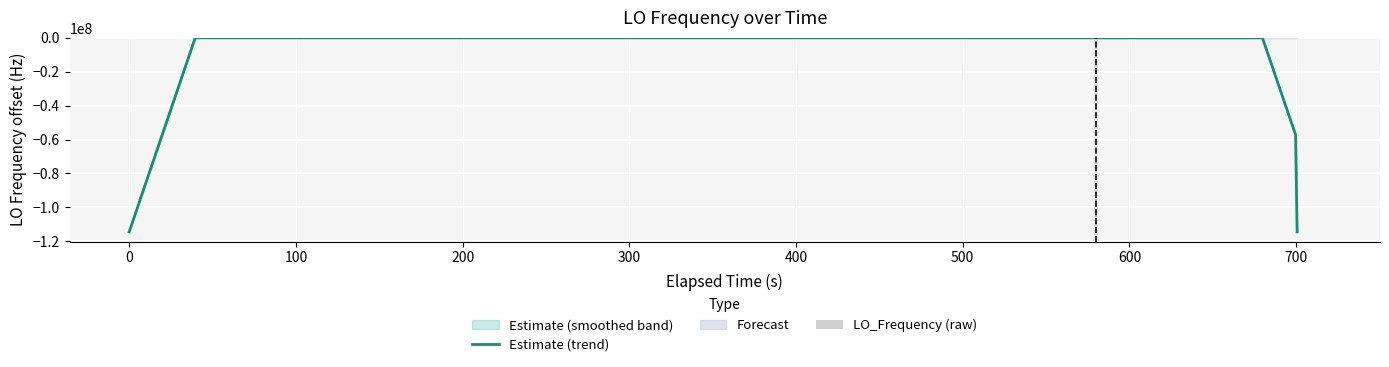

Which series has the largest total across all categories?

LO_Frequency (raw)